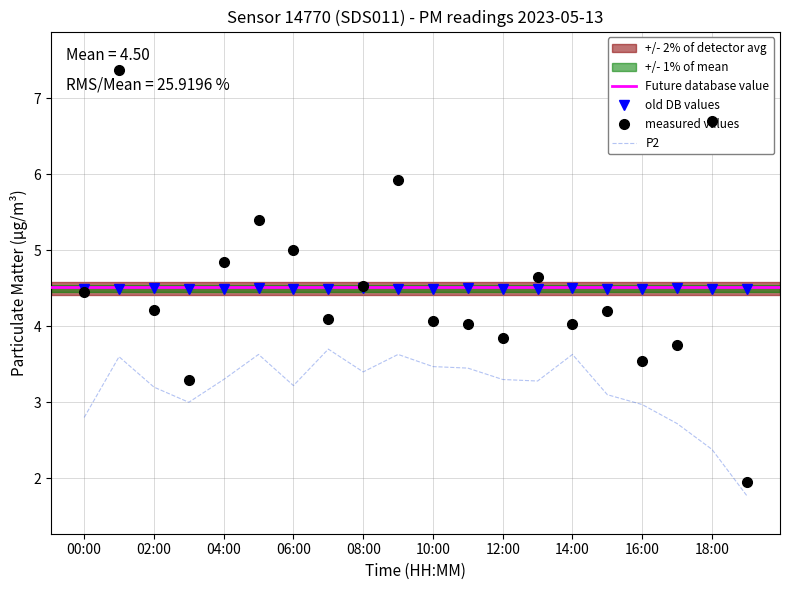

Where is the first local maximum for P2?

01:00